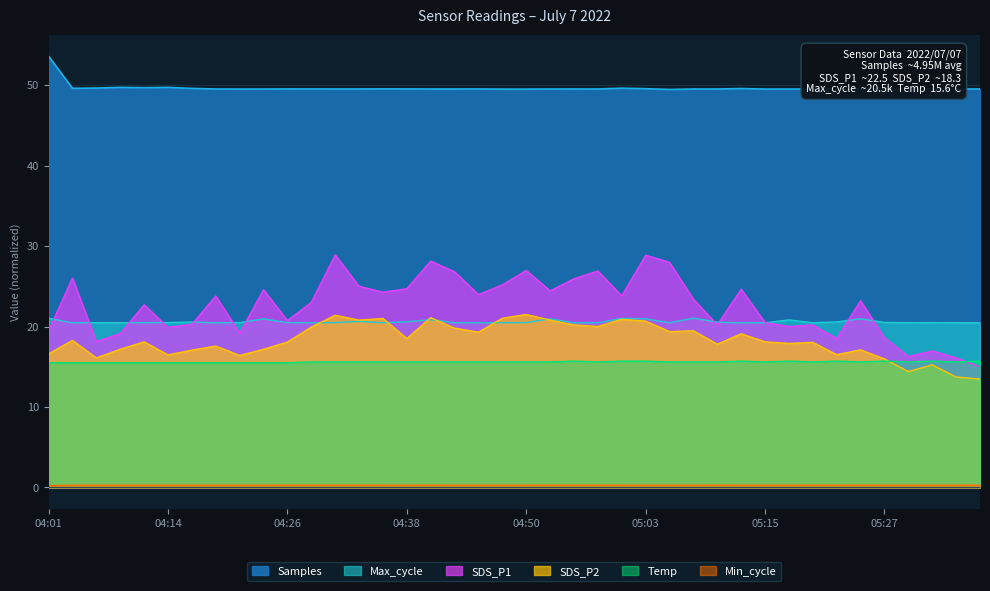

What is the average value of the SDS_P1 series?

22.6